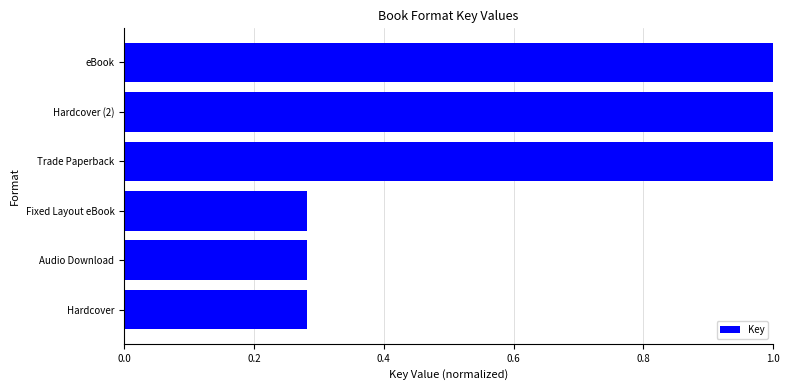

What value does the data have at Trade Paperback?

1.0